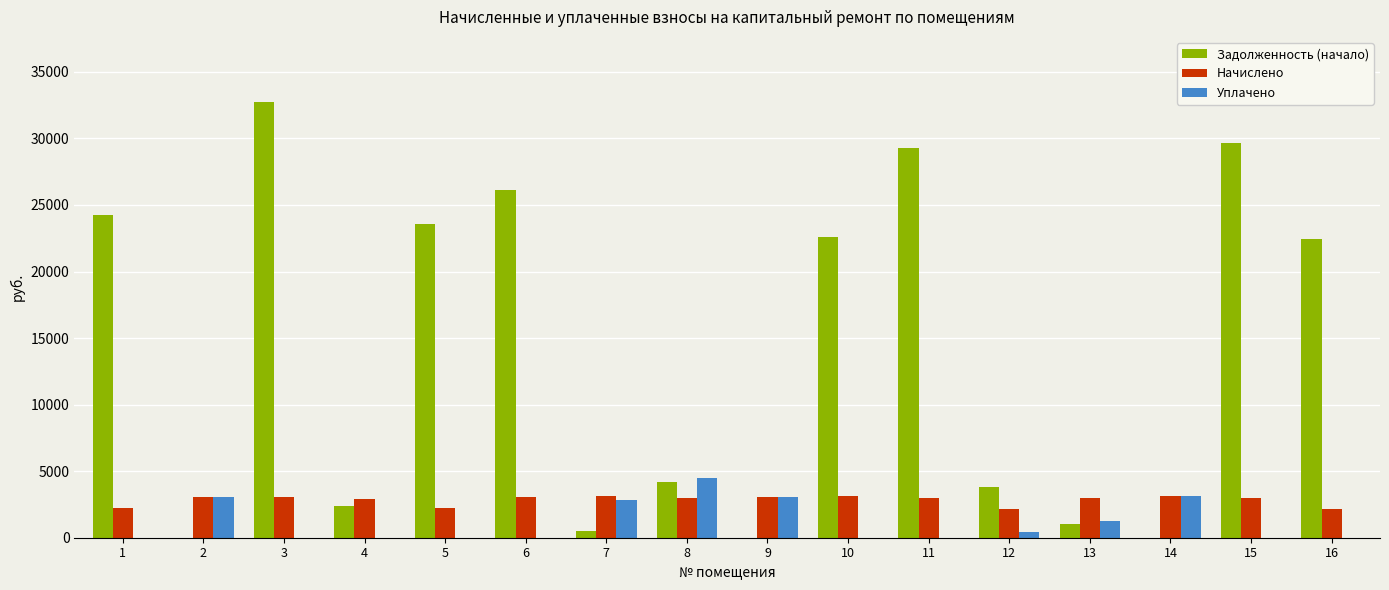

What is the highest value of the Уплачено series?

4478.6